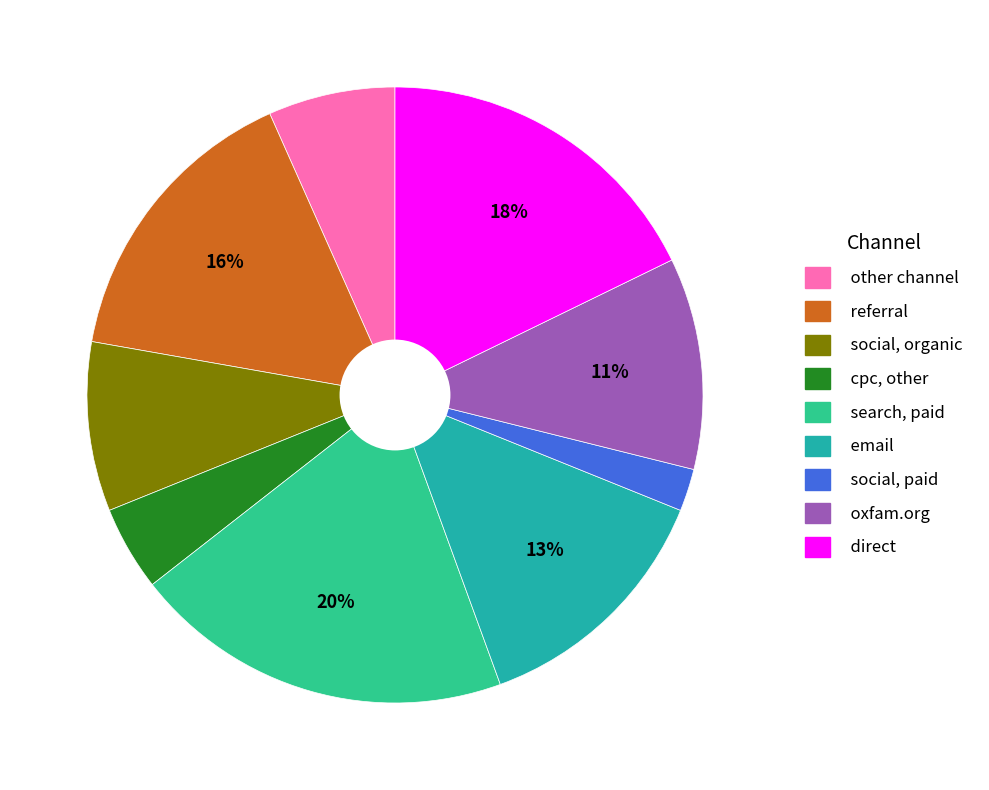

The other channel slice represents 7% of the pie. True or false?

True